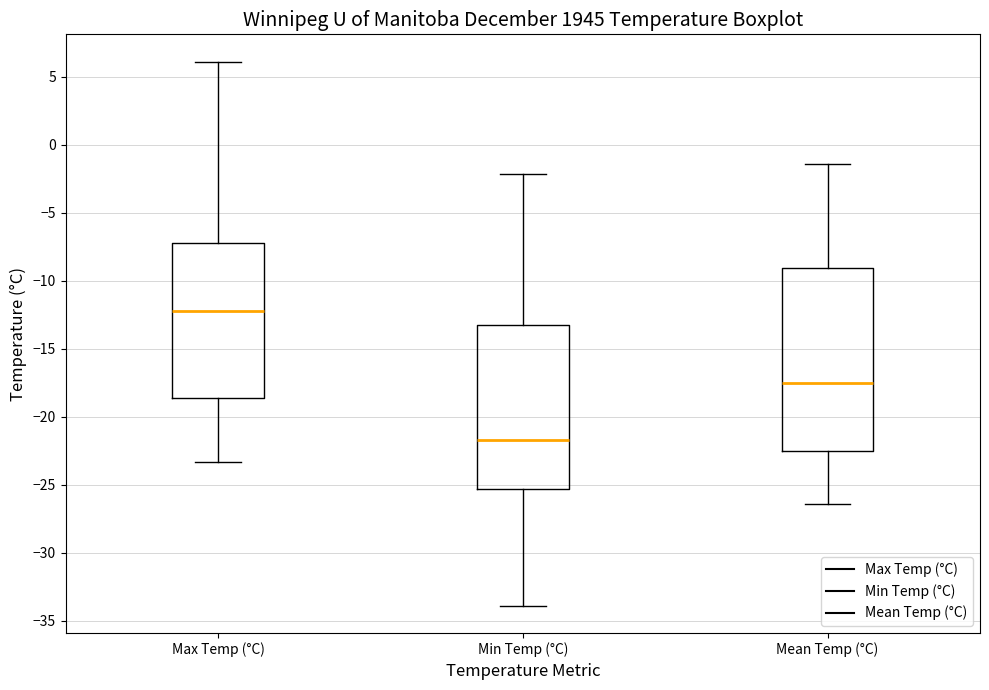

Where is the upper edge of the box for Max Temp (°C) on the y-axis? The values are not printed on the chart, so give them approximately, as read against the axis.

-7.0